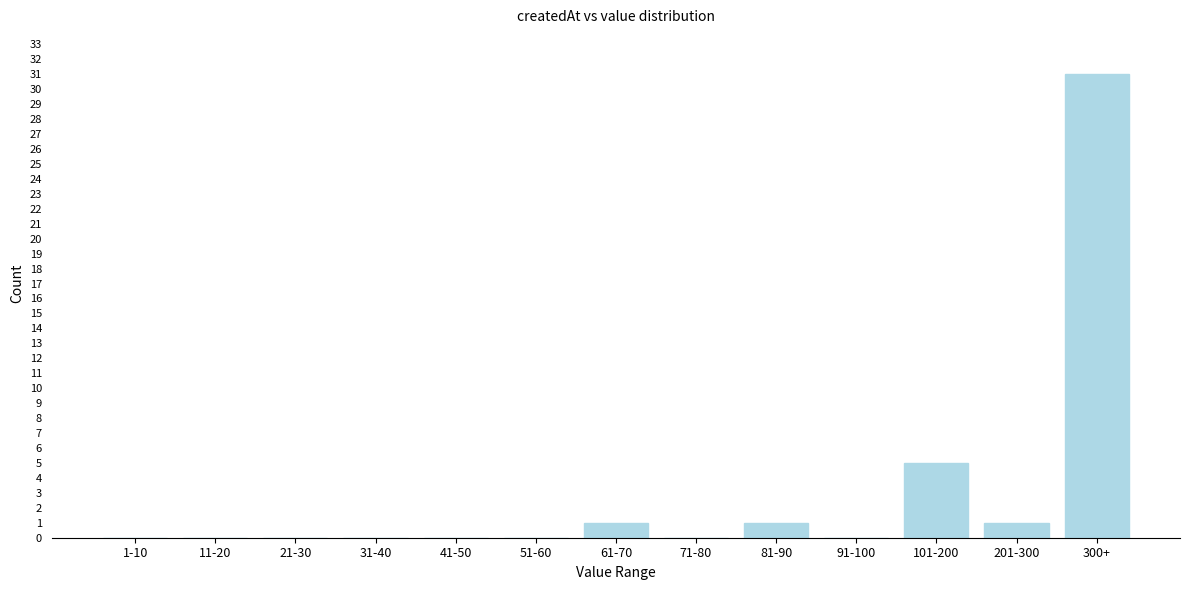

Reading left to right, list all the values displayed in this chart.

1-10=0	11-20=0	21-30=0	31-40=0	41-50=0	51-60=0	61-70=1	71-80=0	81-90=1	91-100=0	101-200=5	201-300=1	300+=31